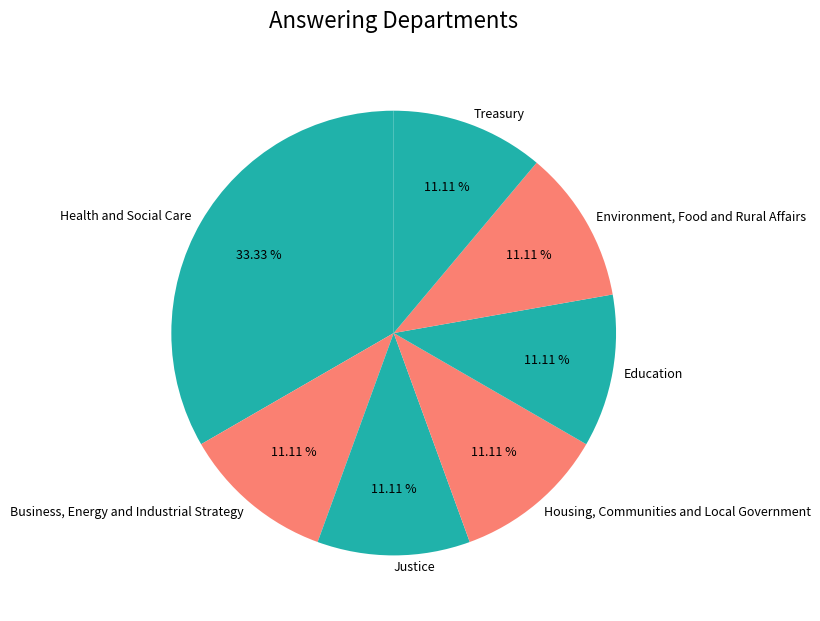

To the nearest percent, what percentage of the pie is Education?

11%